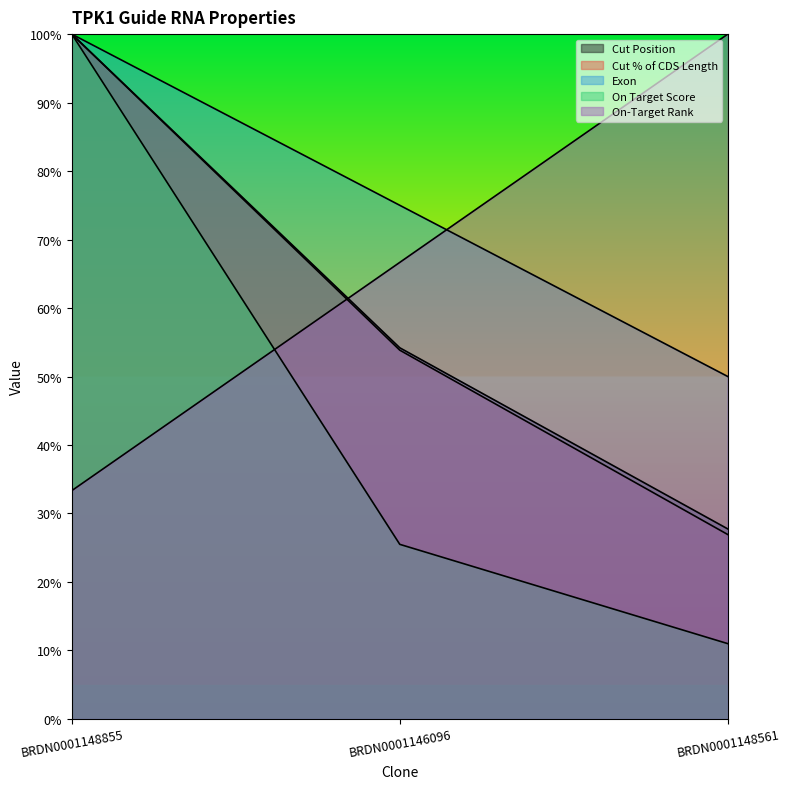

How many lines are shown in the chart?

5